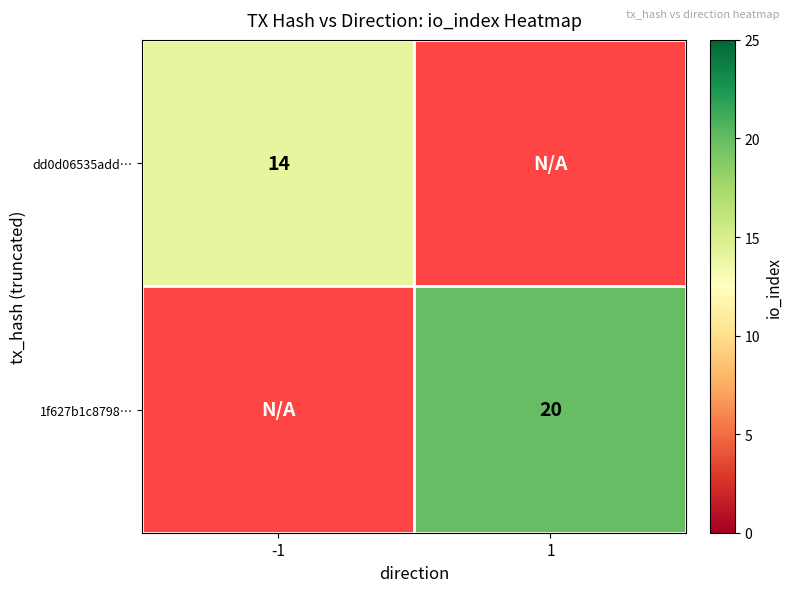

Between -1 and 1, which is larger?

1